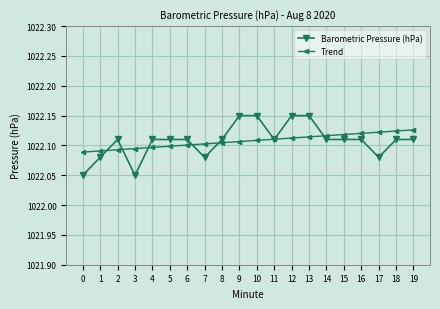

True or false: Trend and Barometric Pressure (hPa) cross at least once.

True